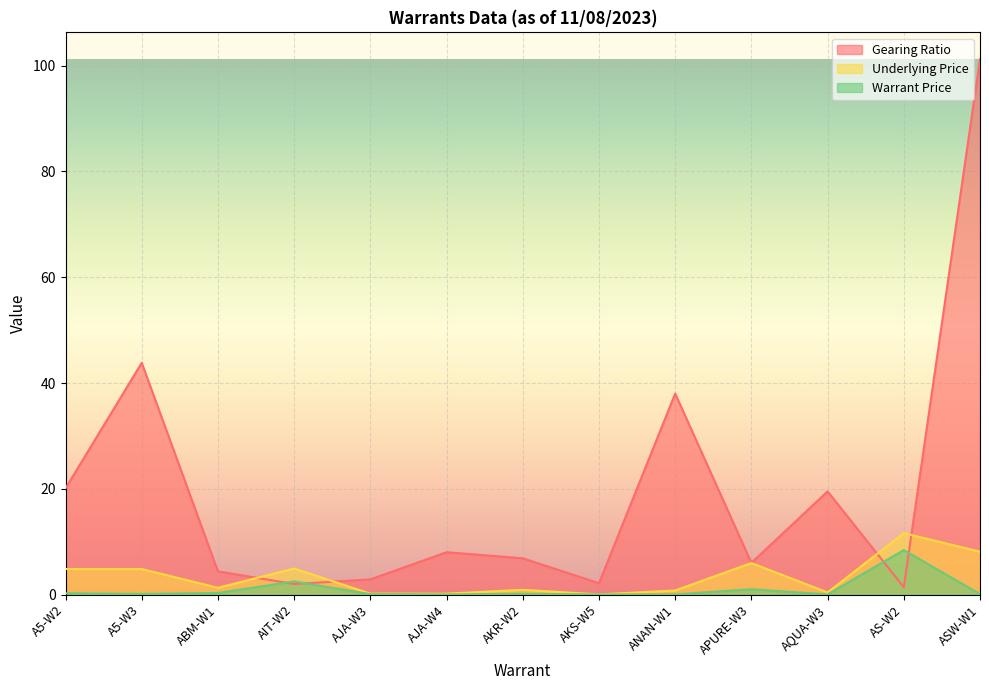

Reading left to right, extract all data points from this chart.

Gearing Ratio: A5-W2=20.1	A5-W3=43.8	ABM-W1=4.4	AIT-W2=2.0	AJA-W3=2.9	AJA-W4=8.0	AKR-W2=6.8	AKS-W5=2.1	ANAN-W1=38.0	APURE-W3=6.0	AQUA-W3=19.5	AS-W2=1.4	ASW-W1=101.2
Underlying Price: A5-W2=4.8	A5-W3=4.8	ABM-W1=1.3	AIT-W2=4.9	AJA-W3=0.2	AJA-W4=0.2	AKR-W2=0.9	AKS-W5=0.0	ANAN-W1=0.8	APURE-W3=6.0	AQUA-W3=0.4	AS-W2=11.6	ASW-W1=8.1
Warrant Price: A5-W2=0.2	A5-W3=0.1	ABM-W1=0.3	AIT-W2=2.5	AJA-W3=0.1	AJA-W4=0.0	AKR-W2=0.1	AKS-W5=0.0	ANAN-W1=0.0	APURE-W3=1.0	AQUA-W3=0.0	AS-W2=8.4	ASW-W1=0.1